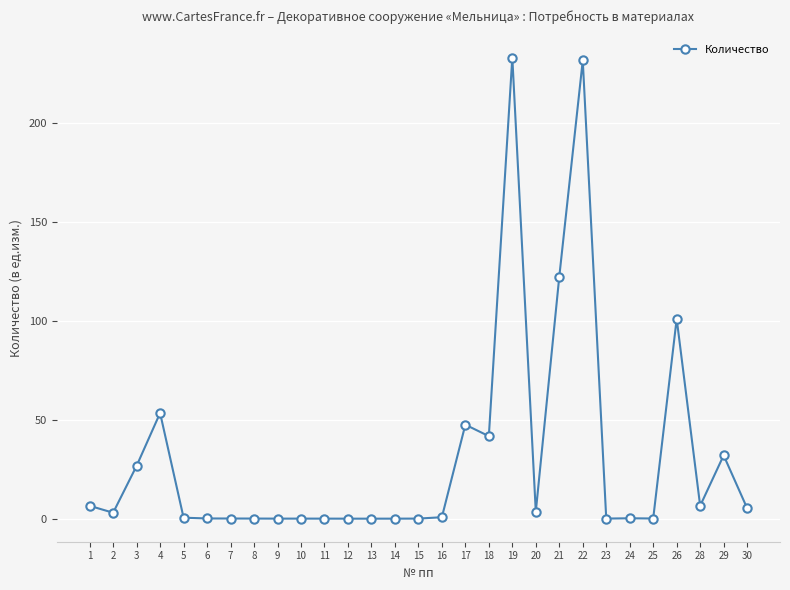

True or false: the data has more than 2 interior local peaks.

True